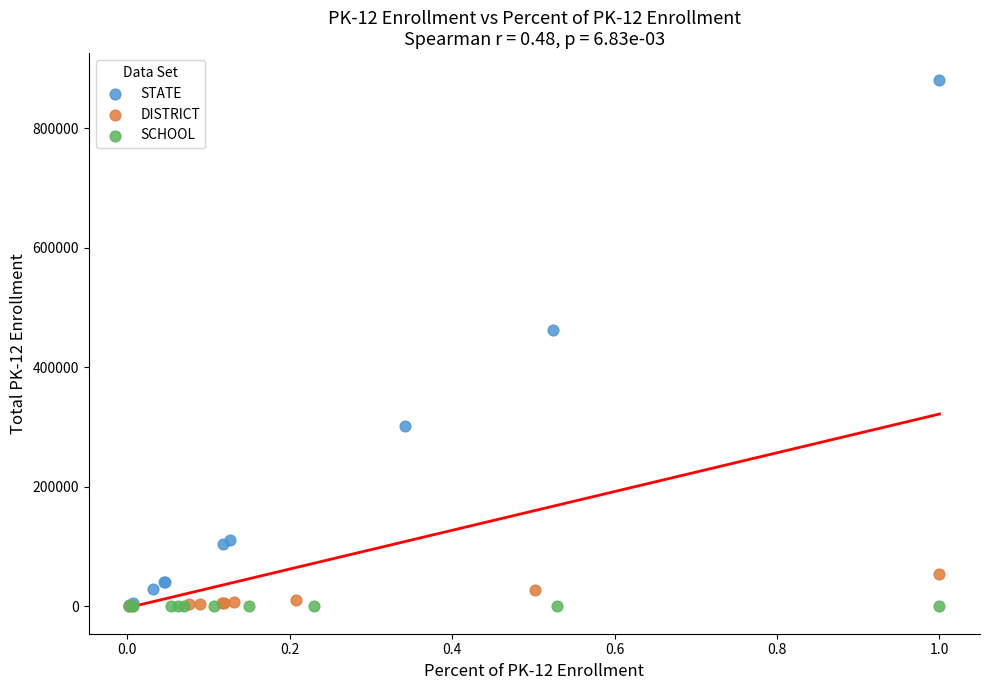

Which series reaches the maximum Y coordinate?

STATE